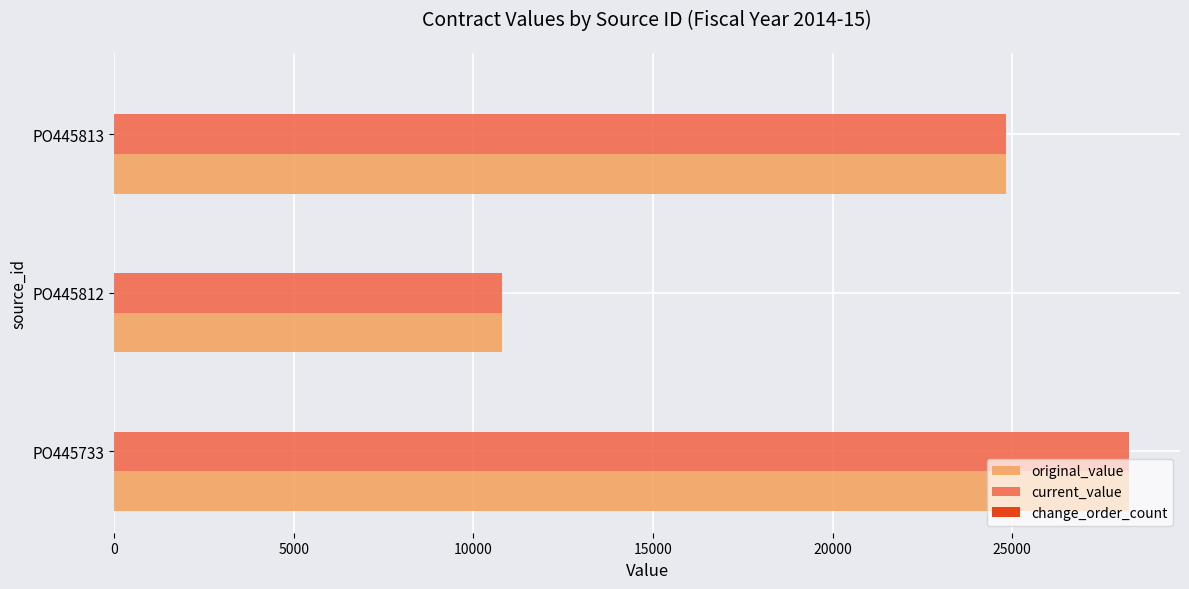

What is the sum of the current_value values at PO445733 and PO445812?

39062.0